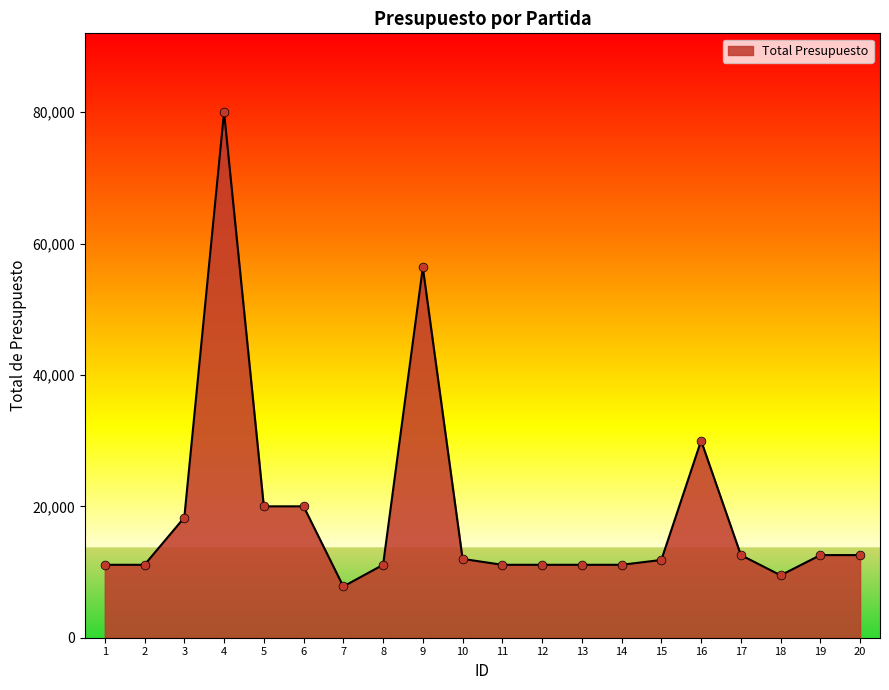

Approximately how many times larger is the value at 11 compared to 15?

0.9